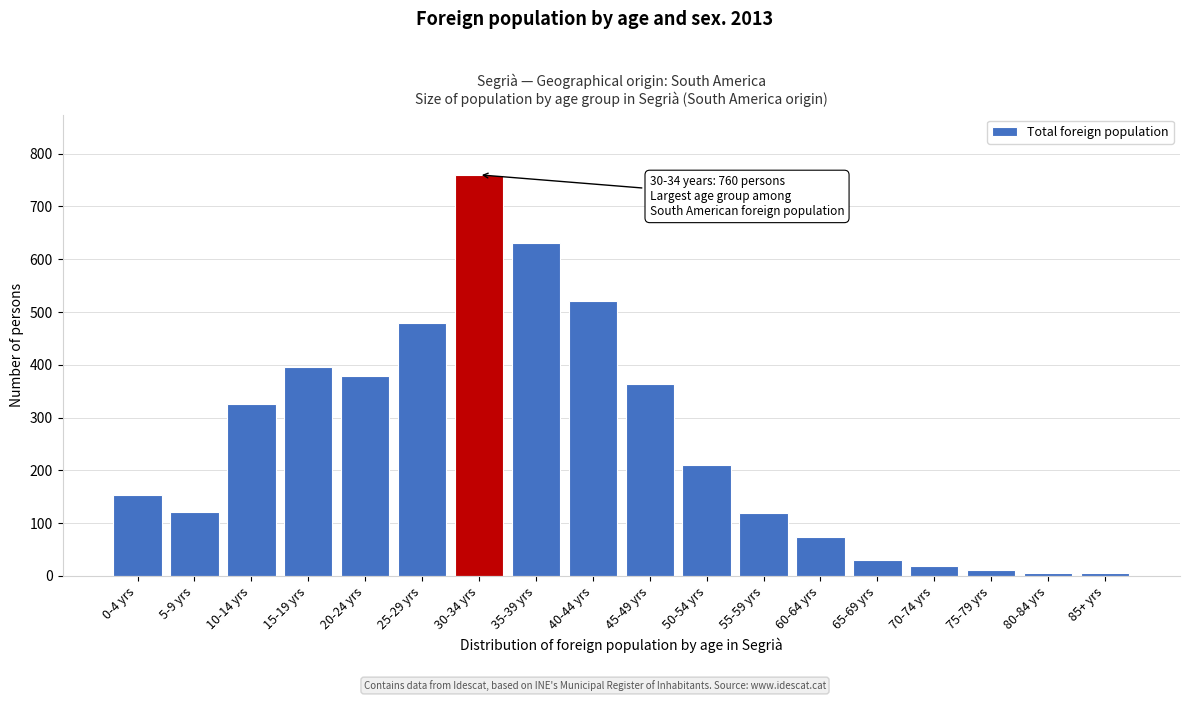

Approximately how many times larger is the value at 0-4 yrs compared to 20-24 yrs?

0.4